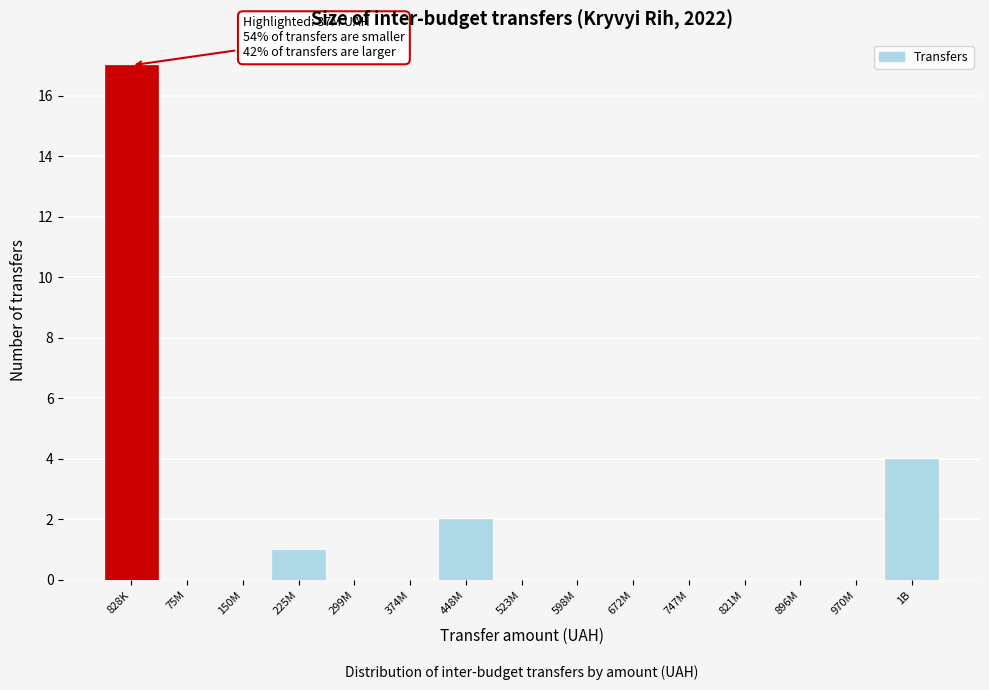

The chart shows a value of 0 at 598M. True or false?

True